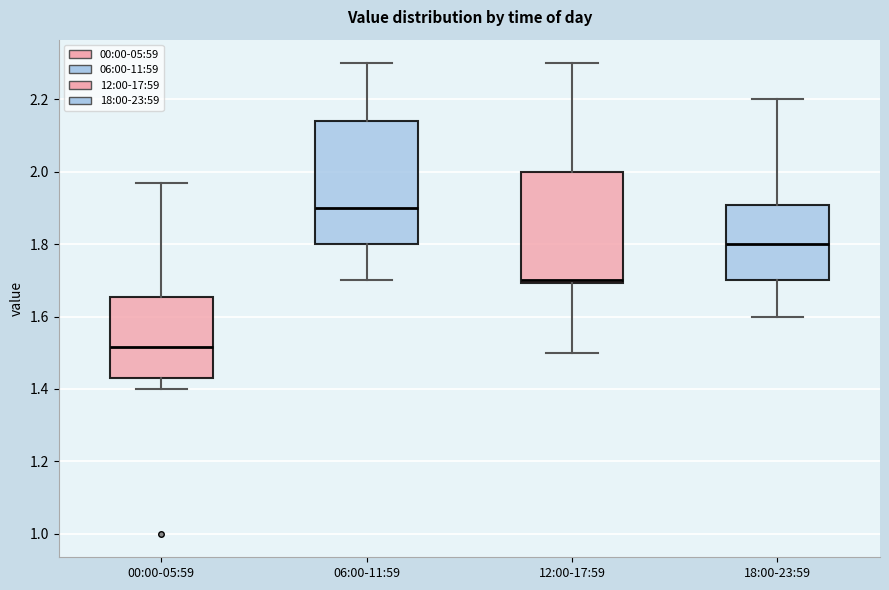

Reading left to right, transcribe this box plot: for each box, give where its median line is, the range the box spans, and where its two whiskers end, as read against the y-axis. The values are not printed on the chart, so give them approximately, as read against the axis.

00:00-05:59: median 1.52, box 1.44 to 1.66, whiskers 1.40 to 1.98
06:00-11:59: median 1.90, box 1.80 to 2.14, whiskers 1.70 to 2.30
12:00-17:59: median 1.70 (just above the box's lower edge), box 1.70 to 2.00, whiskers 1.50 to 2.30
18:00-23:59: median 1.80, box 1.70 to 1.90, whiskers 1.60 to 2.20